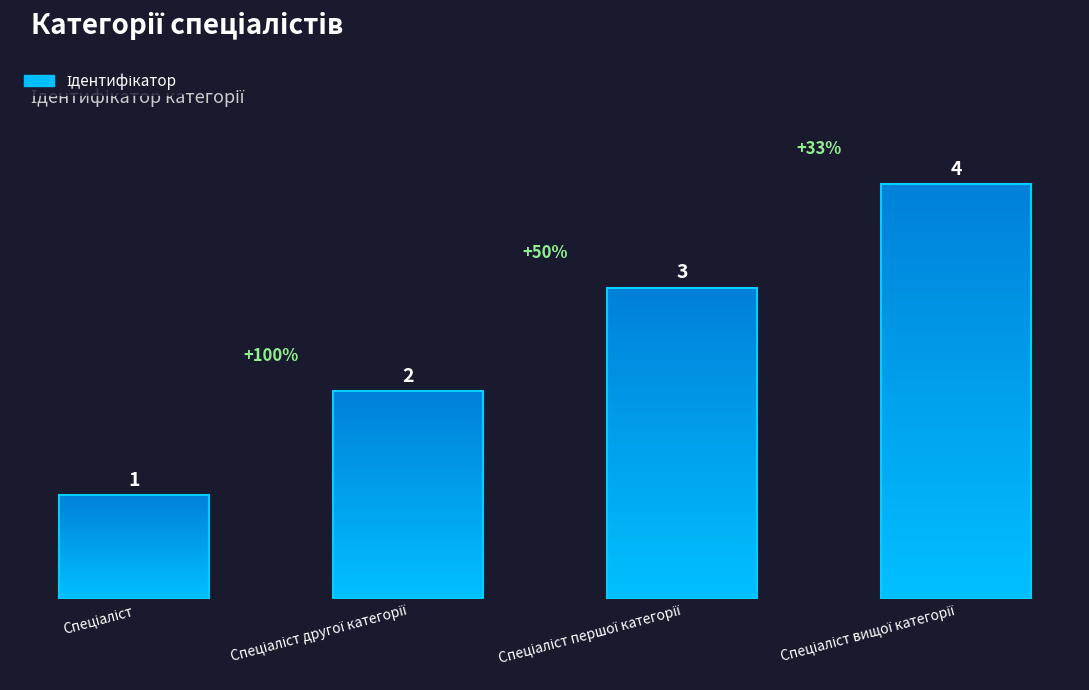

Reading left to right, what are all the values shown in this chart?

1	2	3	4